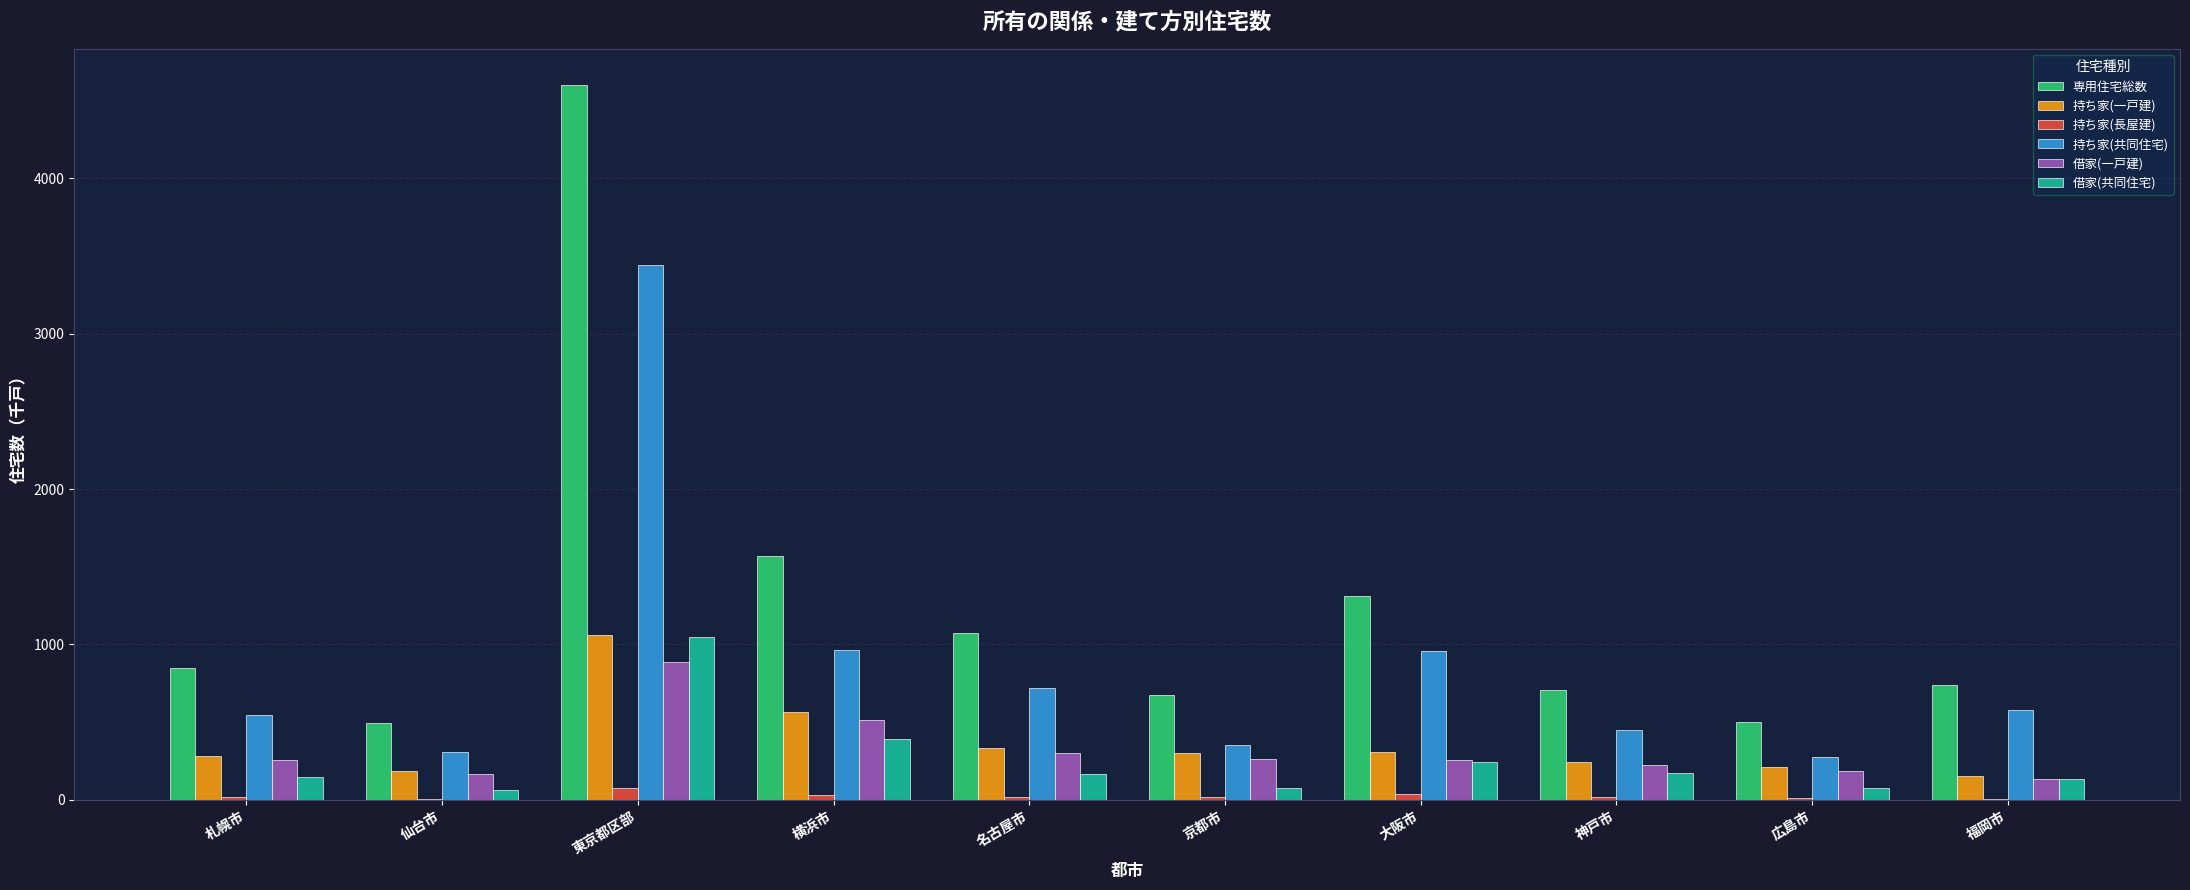

What is the average value of the 借家(共同住宅) series?

251.6